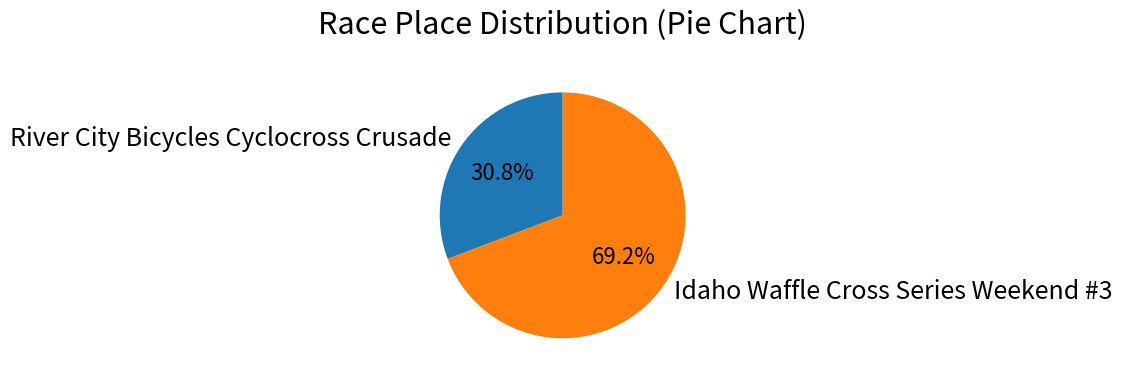

Rank the categories by value from highest to lowest.

Idaho Waffle Cross Series Weekend #3, River City Bicycles Cyclocross Crusade